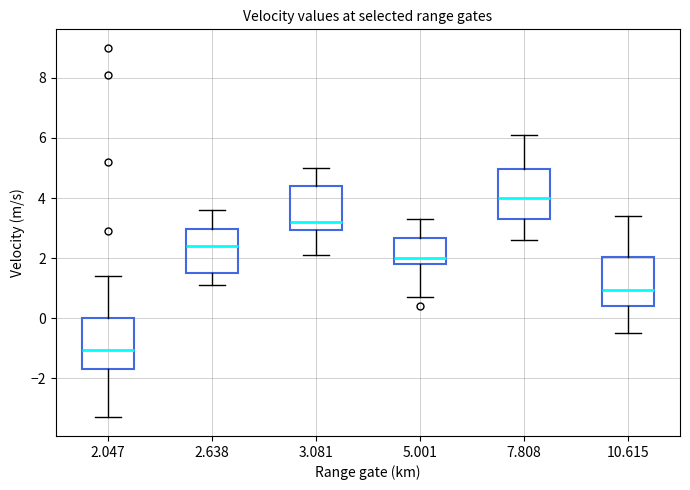

Reading left to right, read every box against the y-axis: the position of its median line, the range the box covers, and the ends of its whiskers. The values are not printed on the chart, so give them approximately, as read against the axis.

2.047: median -1.0, box -1.6 to 0.0, whiskers -3.2 to 1.4
2.638: median 2.4, box 1.6 to 3.0, whiskers 1.2 to 3.6
3.081: median 3.2, box 3.0 to 4.4, whiskers 2.2 to 5.0
5.001: median 2.0, box 1.8 to 2.6, whiskers 0.8 to 3.4
7.808: median 4.0, box 3.4 to 5.0, whiskers 2.6 to 6.2
10.615: median 1.0, box 0.4 to 2.0, whiskers -0.4 to 3.4